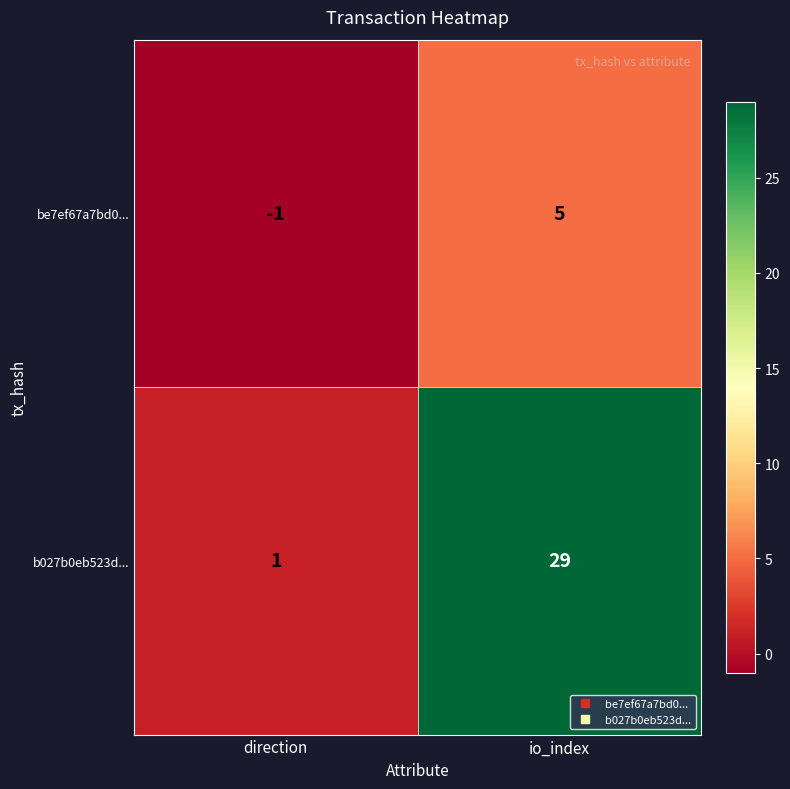

Which series has the largest total across all categories?

b027b0eb523d...